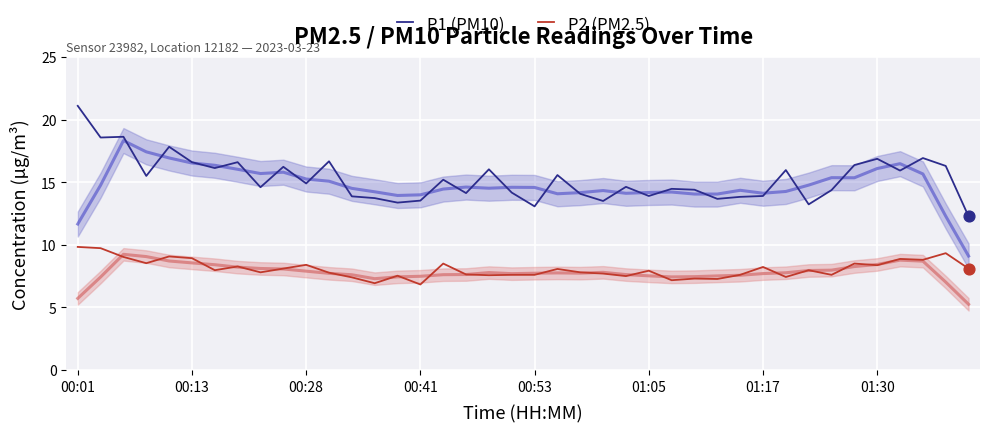

Is the value of P1 (PM10) at 22 greater than the value of P2 (PM2.5) at 24?

Yes